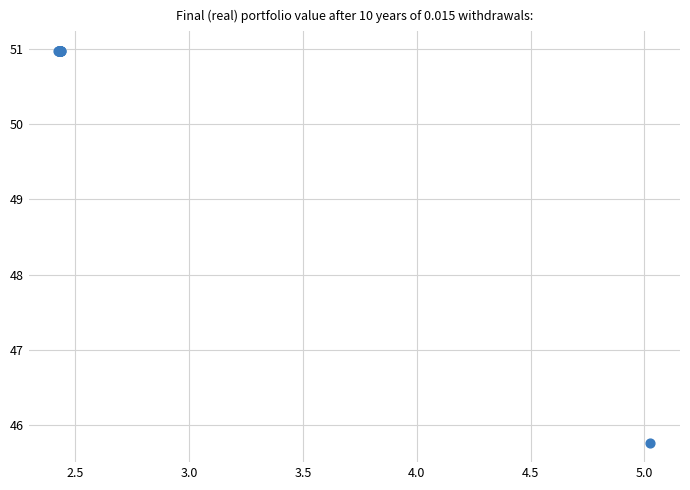

What Y value in the scatter plot is closest to 48?

45.8